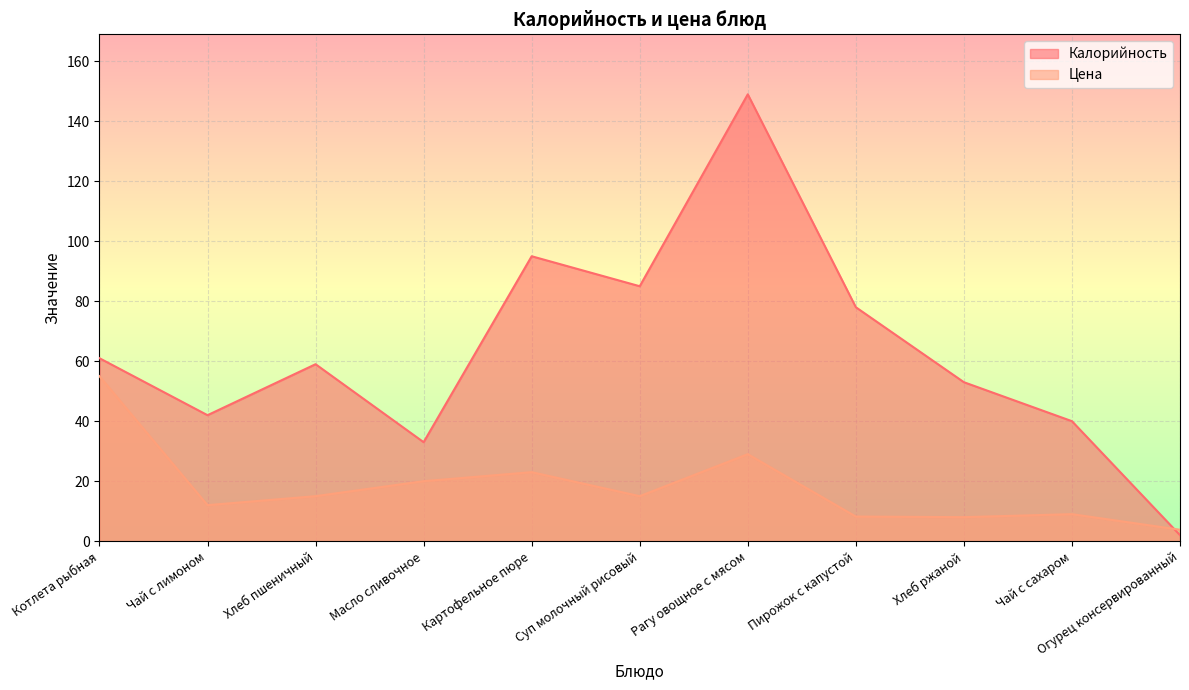

What is the value of the Калорийность point at the 5th from the left?

95.0